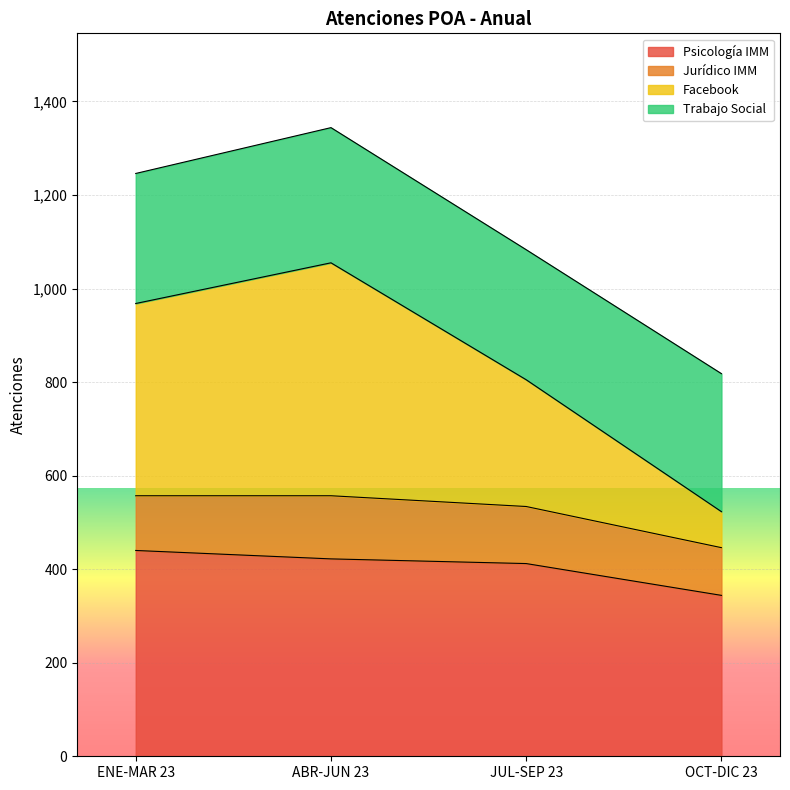

What position from the right is OCT-DIC 23?

1